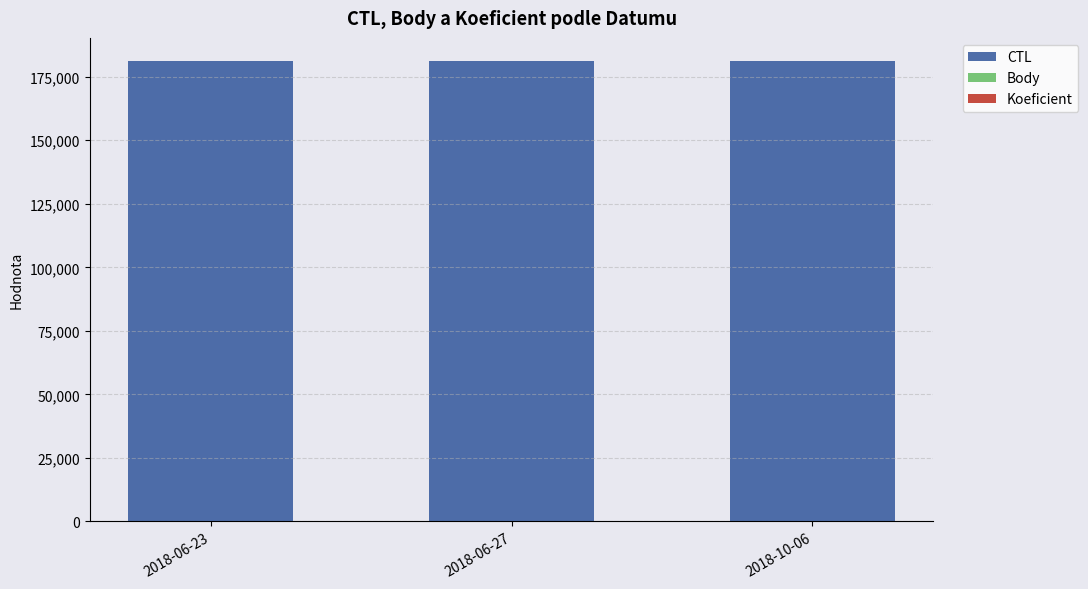

What is the sum of all CTL values?

543640.0